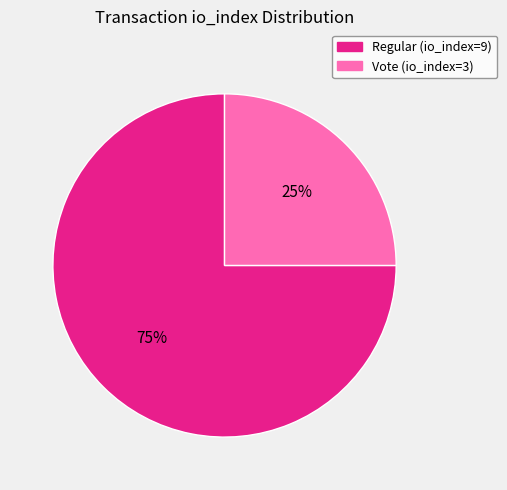

Count the number of slices in the pie.

2